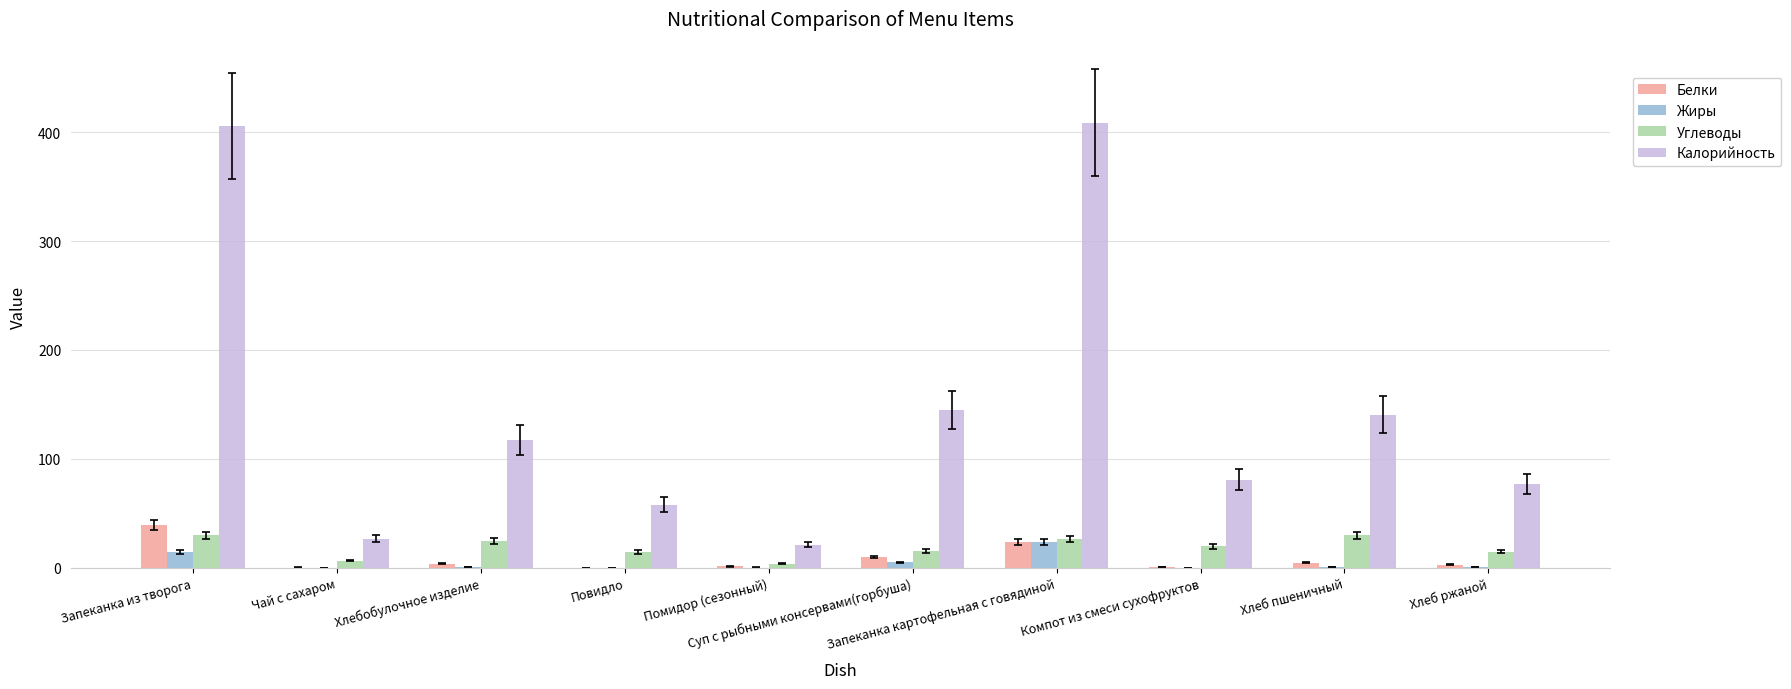

Which series has the largest total across all categories?

Калорийность